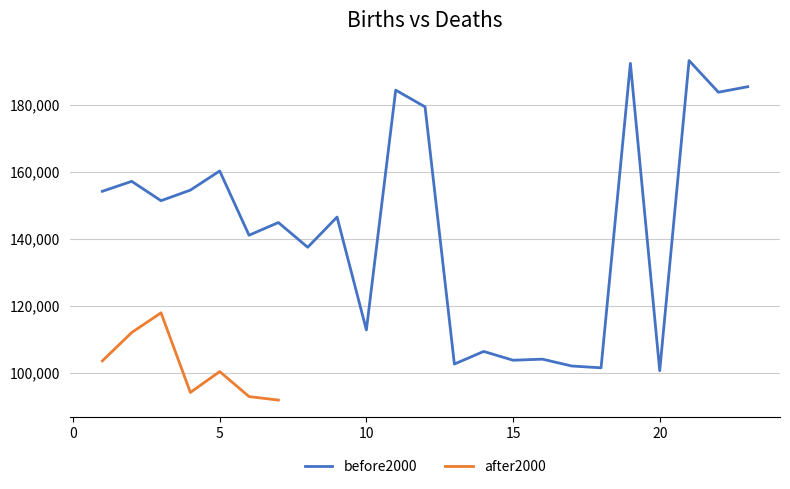

How many lines are shown in the chart?

2